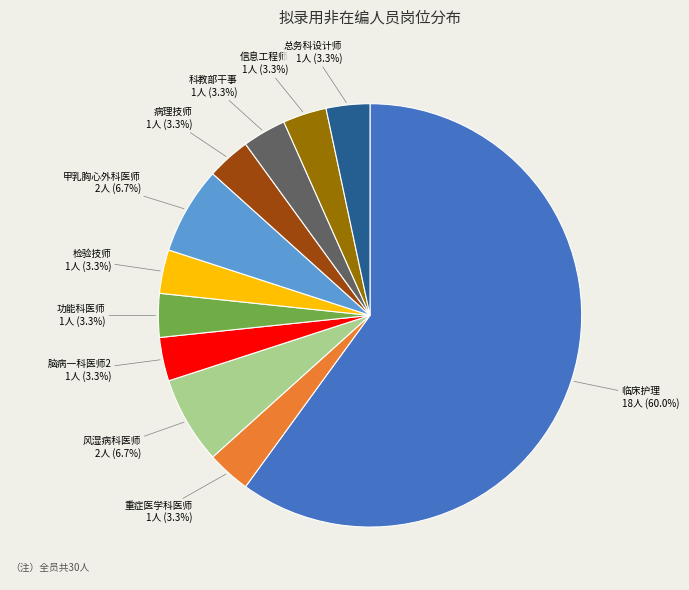

Approximately how many times larger is the value at 总务科设计师 compared to 脑病一科医师2?

1.0